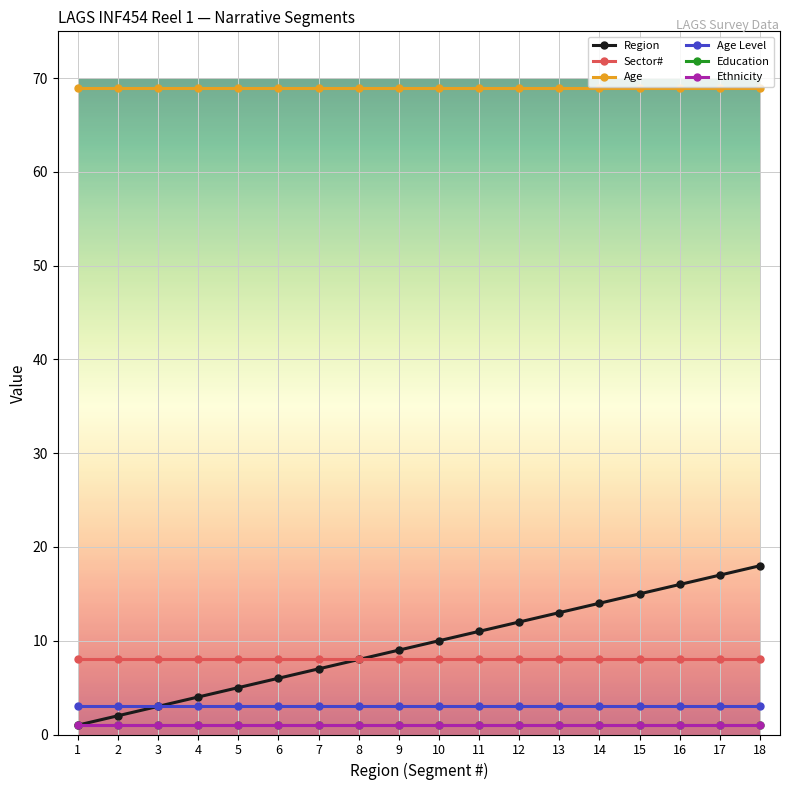

Reading left to right, list all the values displayed in this chart.

Region: 1	2	3	4	5	6	7	8	9	10	11	12	13	14	15	16	17	18
Sector#: 8	8	8	8	8	8	8	8	8	8	8	8	8	8	8	8	8	8
Age: 69	69	69	69	69	69	69	69	69	69	69	69	69	69	69	69	69	69
Age Level: 3	3	3	3	3	3	3	3	3	3	3	3	3	3	3	3	3	3
Education: 1	1	1	1	1	1	1	1	1	1	1	1	1	1	1	1	1	1
Ethnicity: 1	1	1	1	1	1	1	1	1	1	1	1	1	1	1	1	1	1